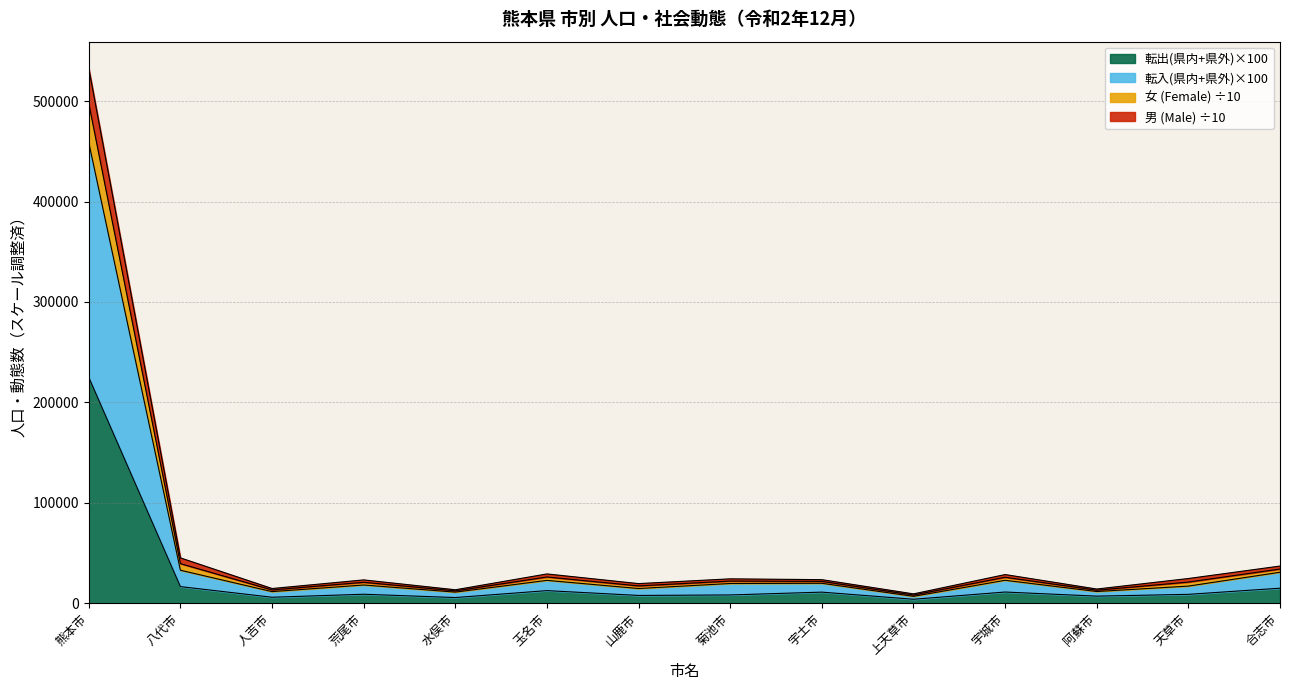

At which category is the sum across all series the highest?

熊本市